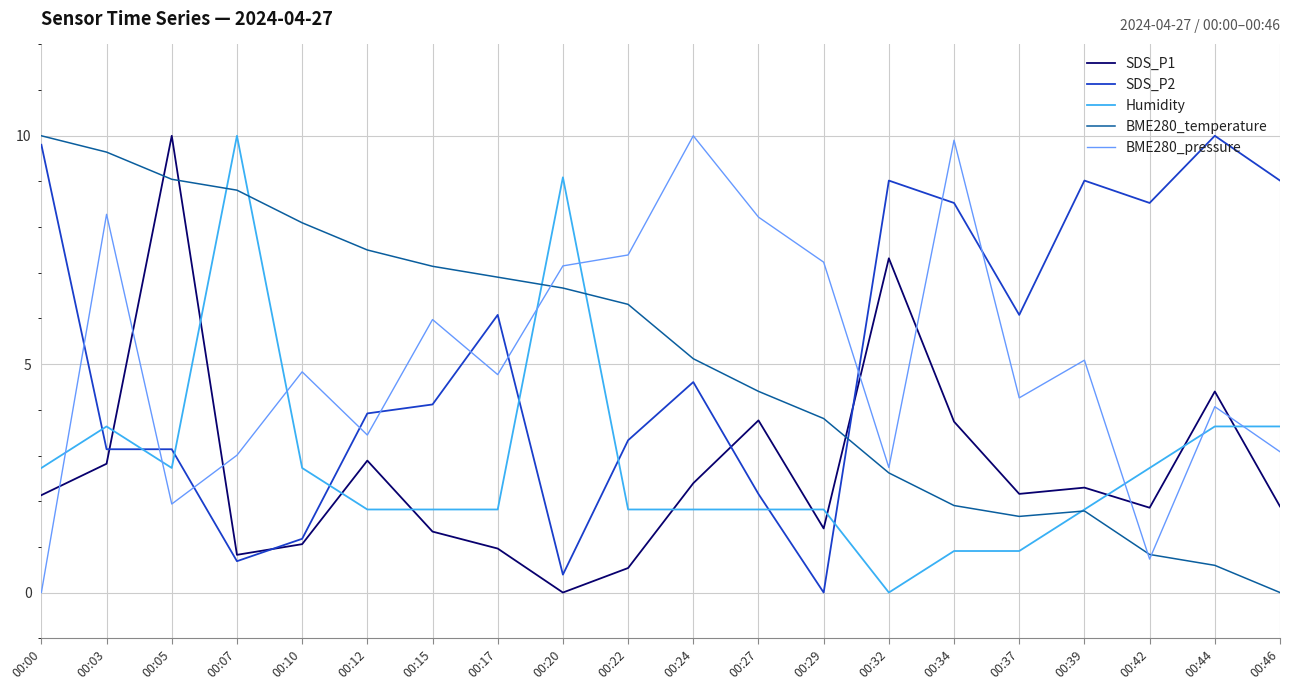

True or false: BME280_temperature and Humidity cross at least once.

True